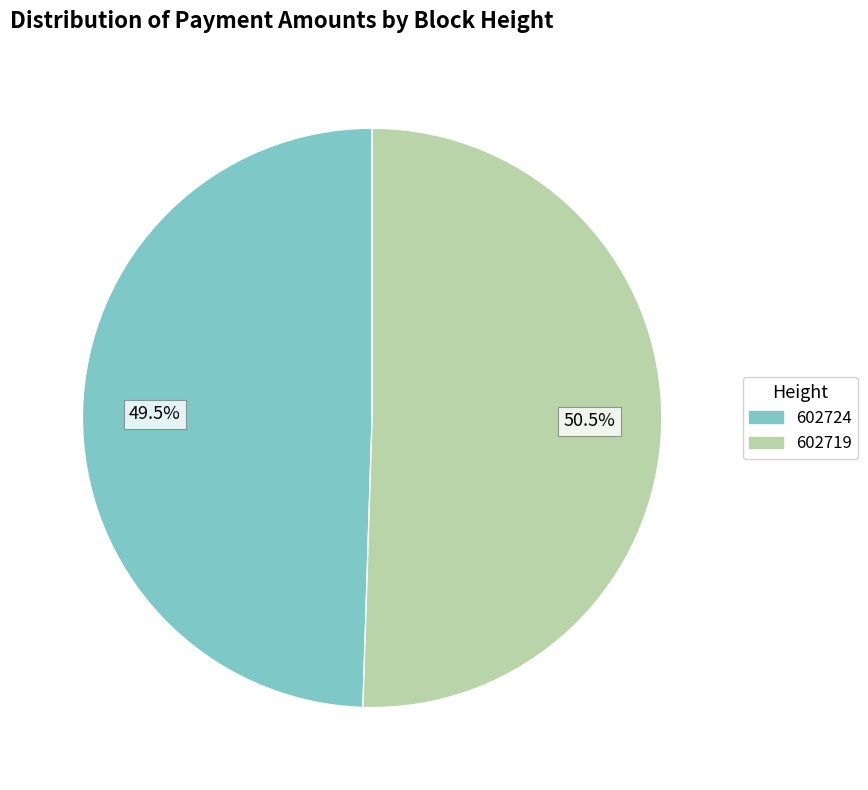

Is it true that 602719 is 36% of the pie?

False